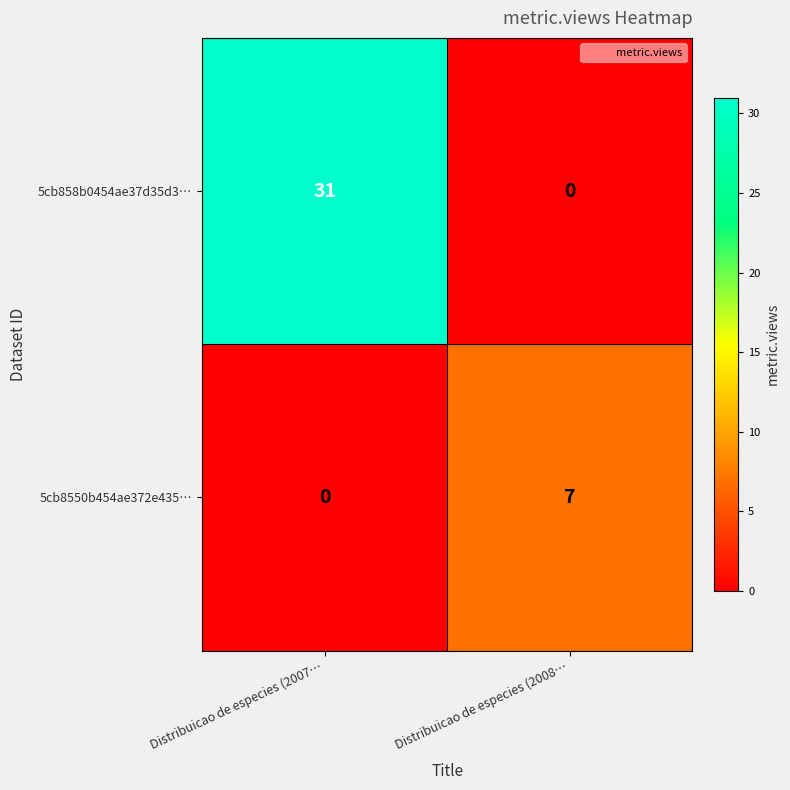

Where is 5cb858b0454ae37d35d3… nearest to the value 15?

Distribuicao de especies (2008…